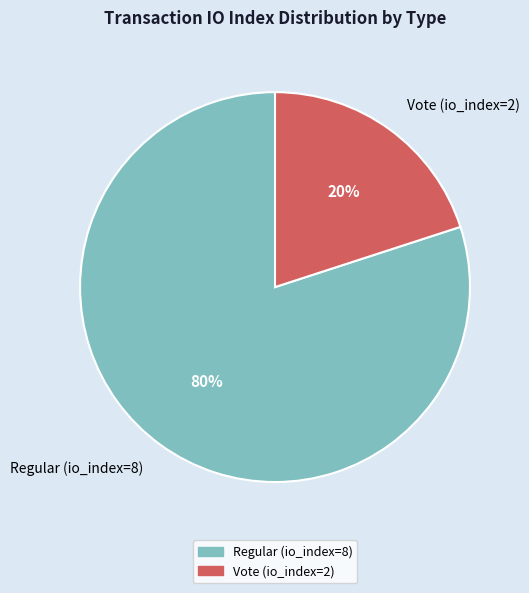

What is the smallest slice in the pie chart?

Vote (io_index=2)